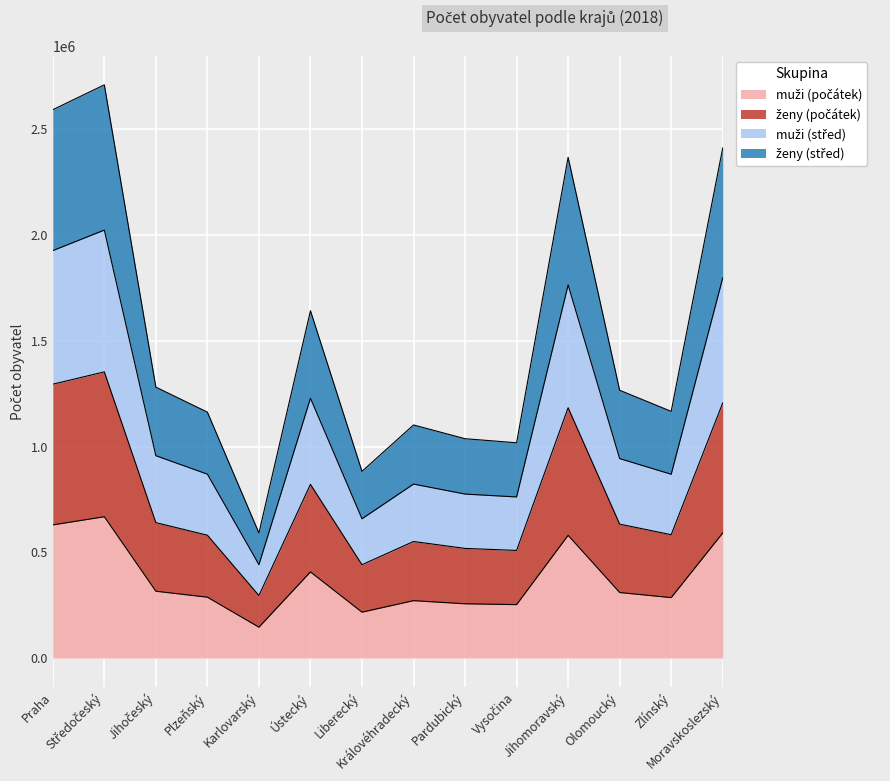

Does the chart display data point markers on the line(s)?

No